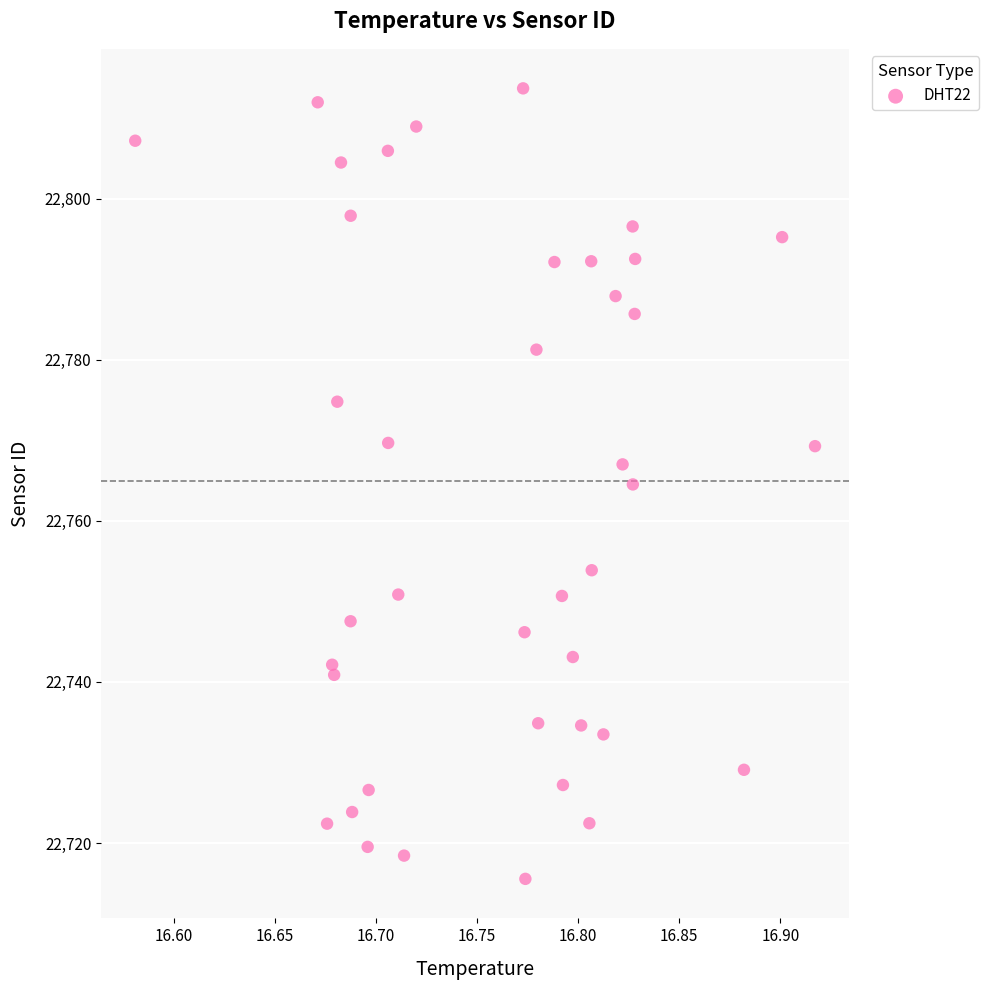

What is the range of Y values (max minus min)?

98.1